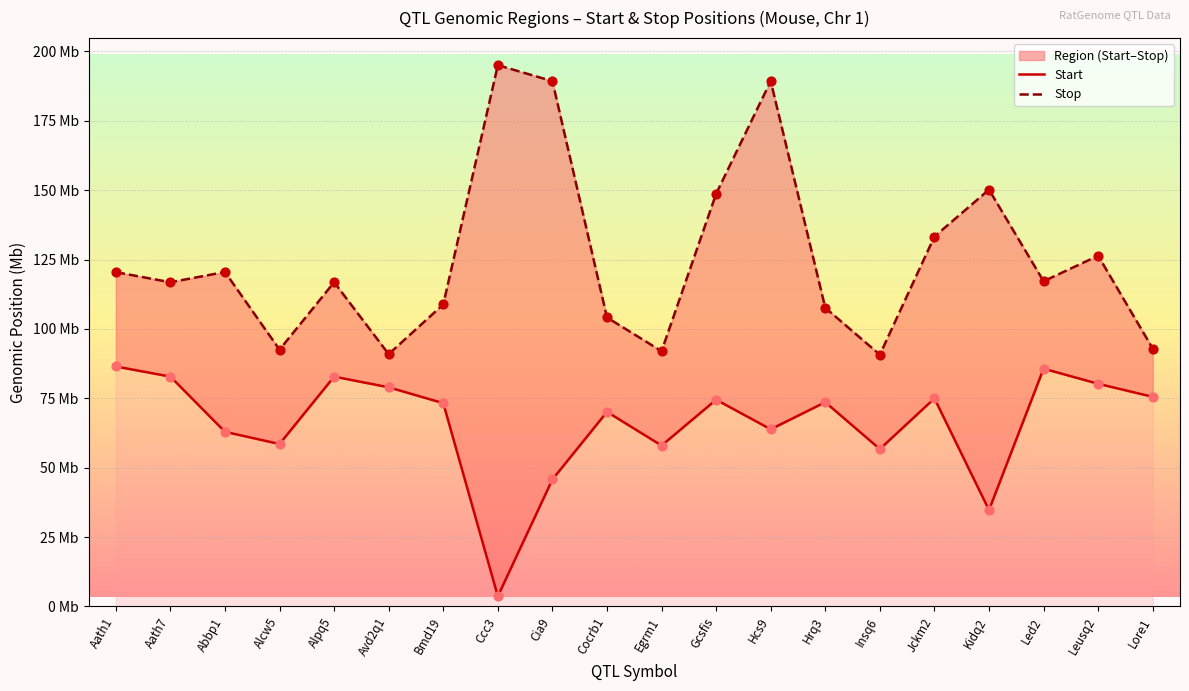

Which series has the largest total across all categories?

Stop